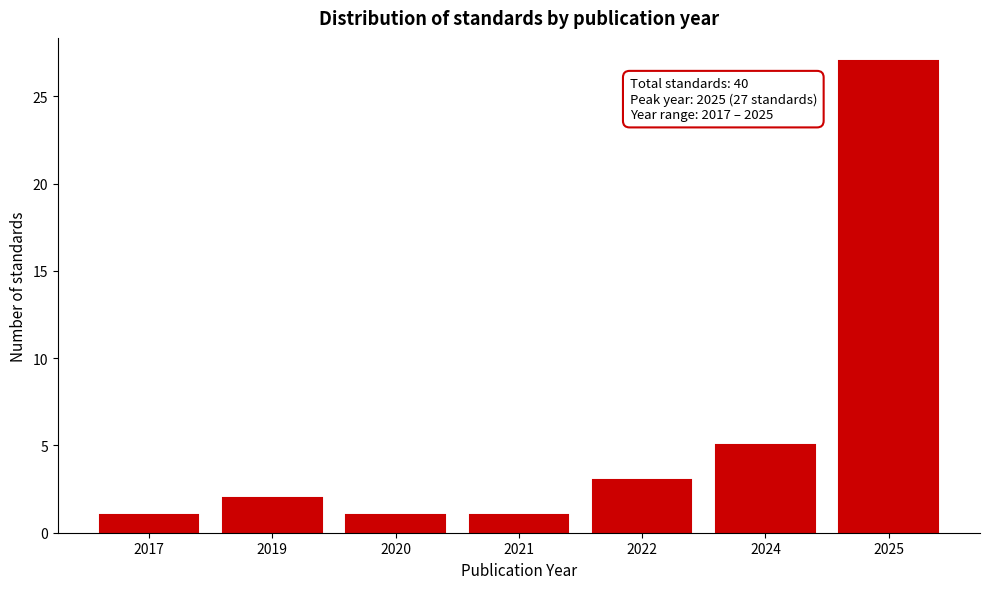

Reading left to right, what are all the values shown in this chart?

1	2	1	1	3	5	27